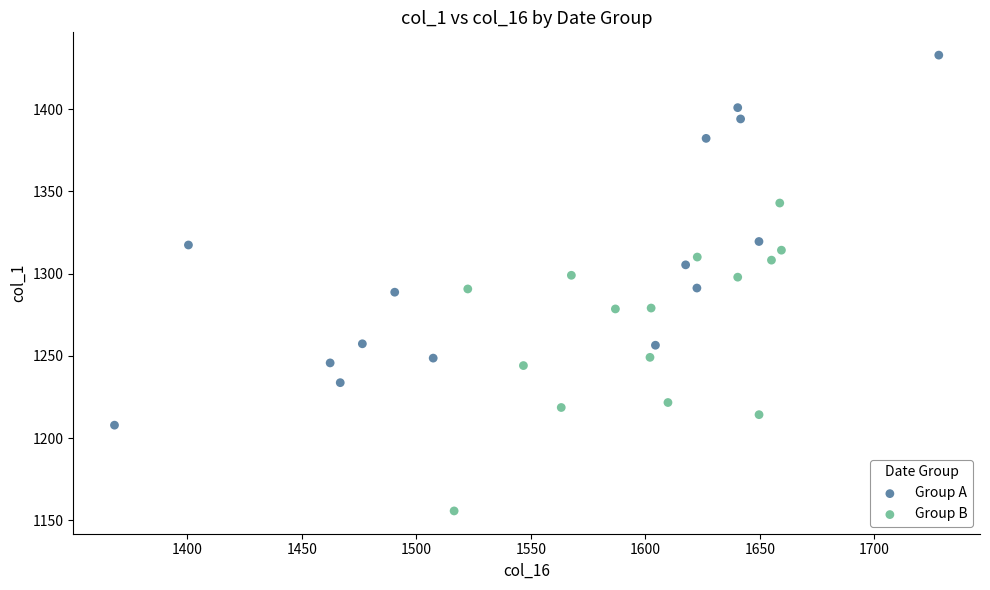

Which series contains the highest Y value?

Group A